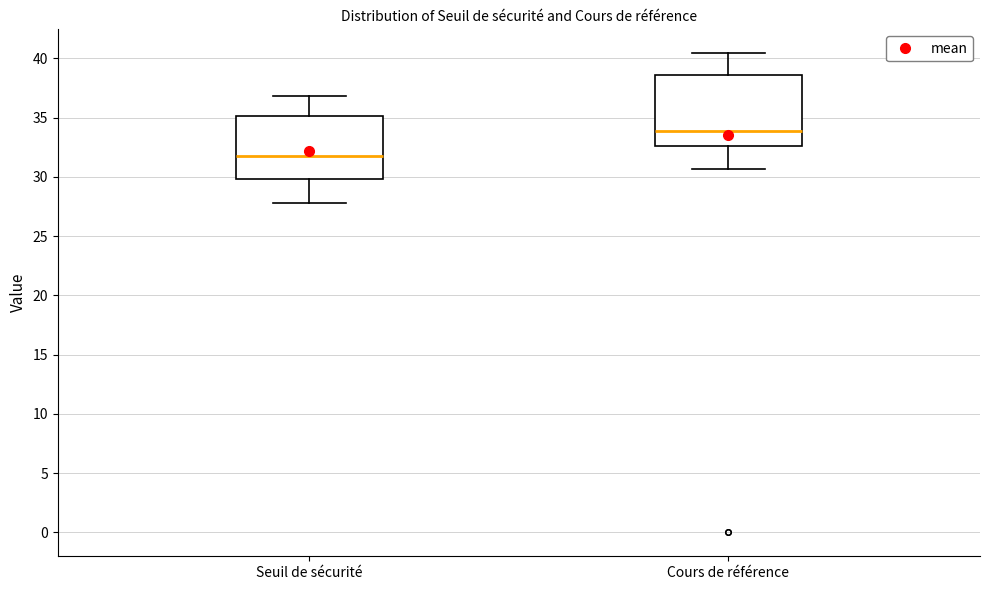

Reading left to right, transcribe this box plot: for each box, give where its median line is, the range the box spans, and where its two whiskers end, as read against the y-axis. The values are not printed on the chart, so give them approximately, as read against the axis.

Seuil de sécurité: median 32.0, box 30.0 to 35.0, whiskers 28.0 to 37.0
Cours de référence: median 34.0, box 32.5 to 38.5, whiskers 30.5 to 40.5